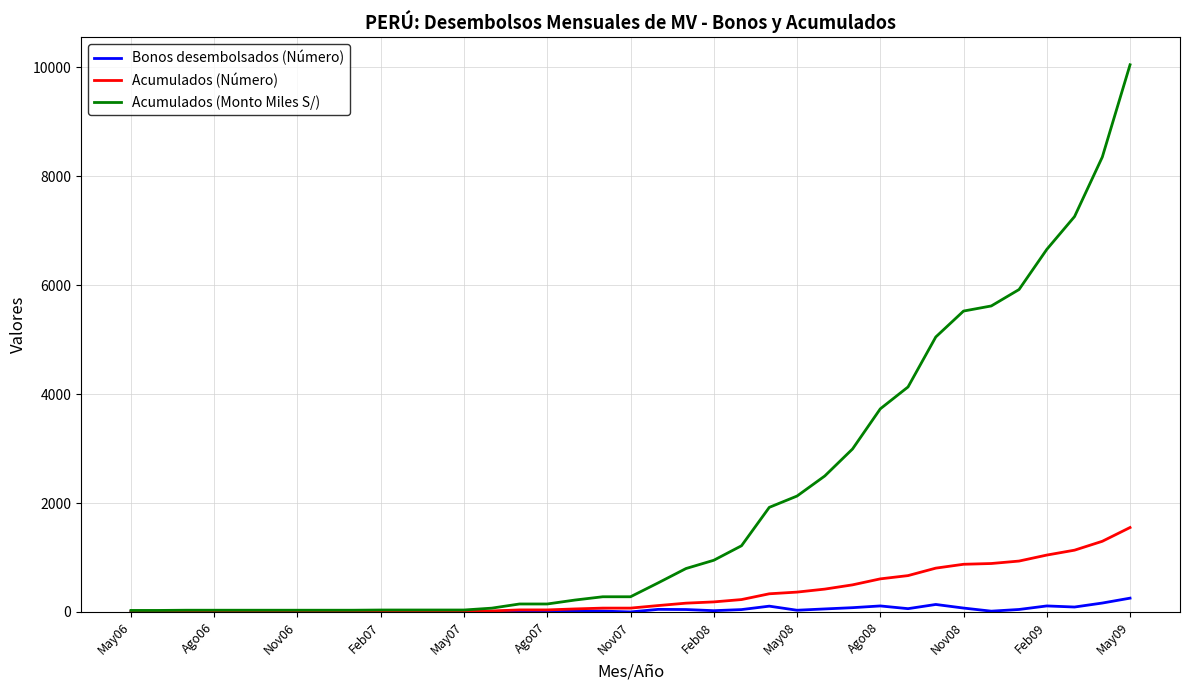

Which series has the largest total across all categories?

Acumulados (Monto Miles S/)